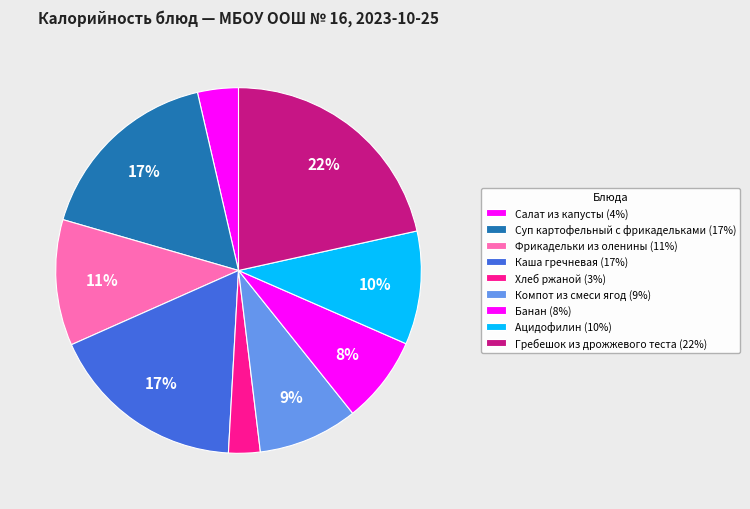

How much of the chart is everything except Каша гречневая?

82.5%